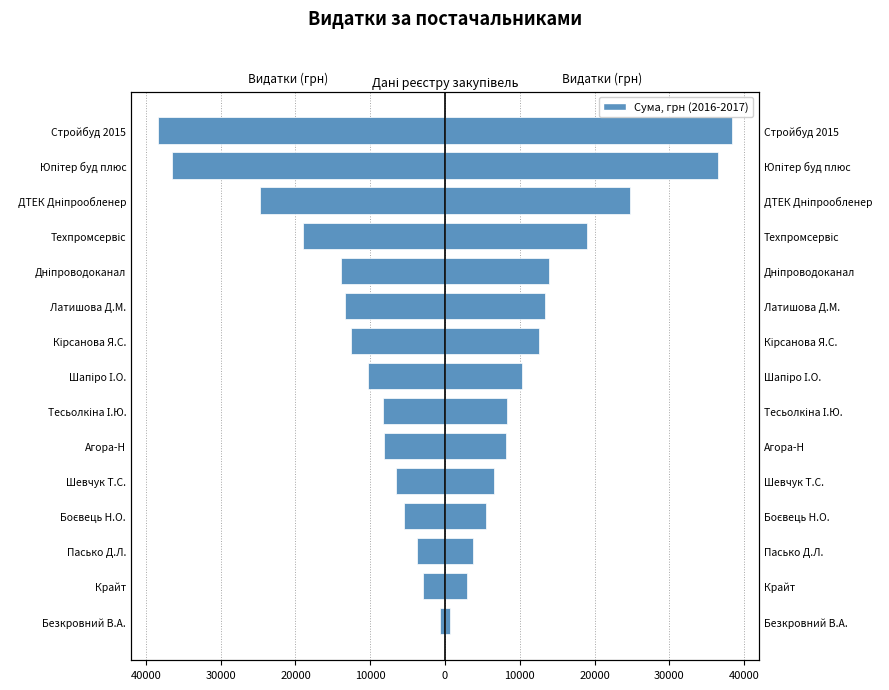

What is the difference between the maximum and minimum values?

37705.2